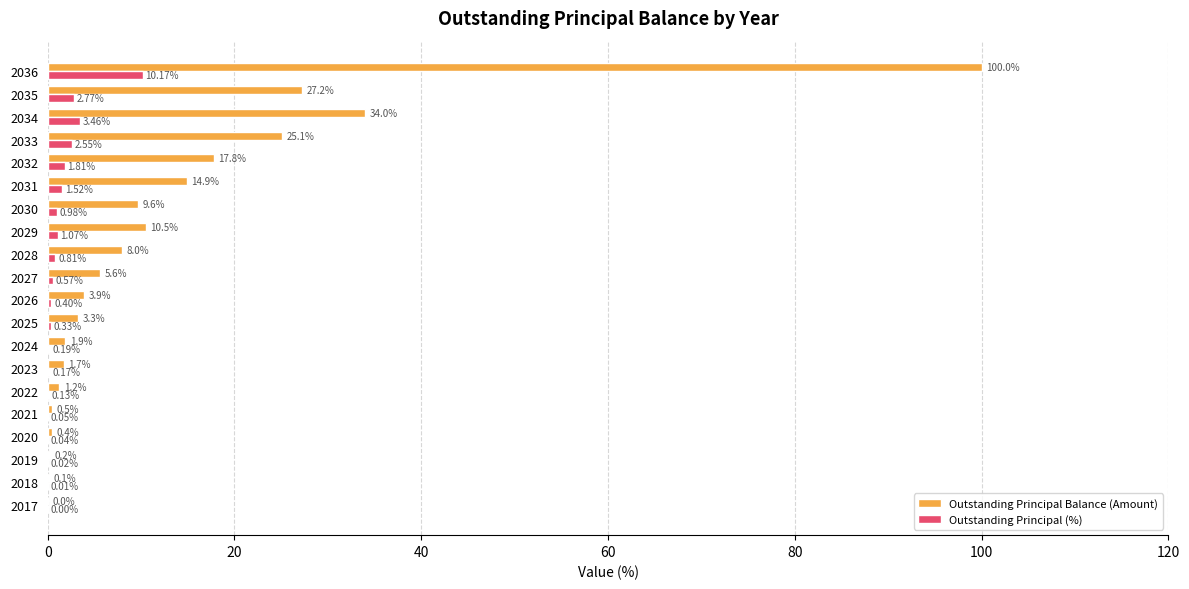

At which category is the sum across all series the highest?

2036